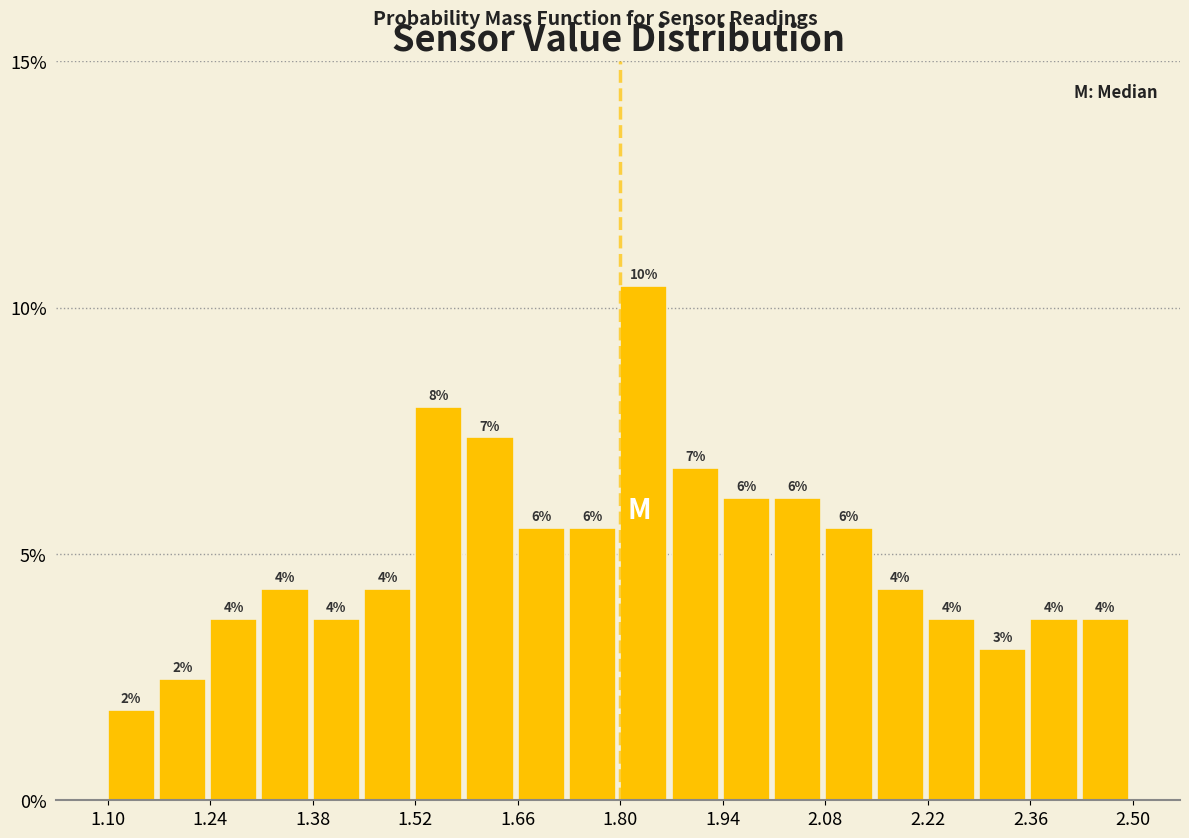

Around what value on the x-axis is the tallest bar? Give the approximate position of its centre, as read against the axis.

1.84